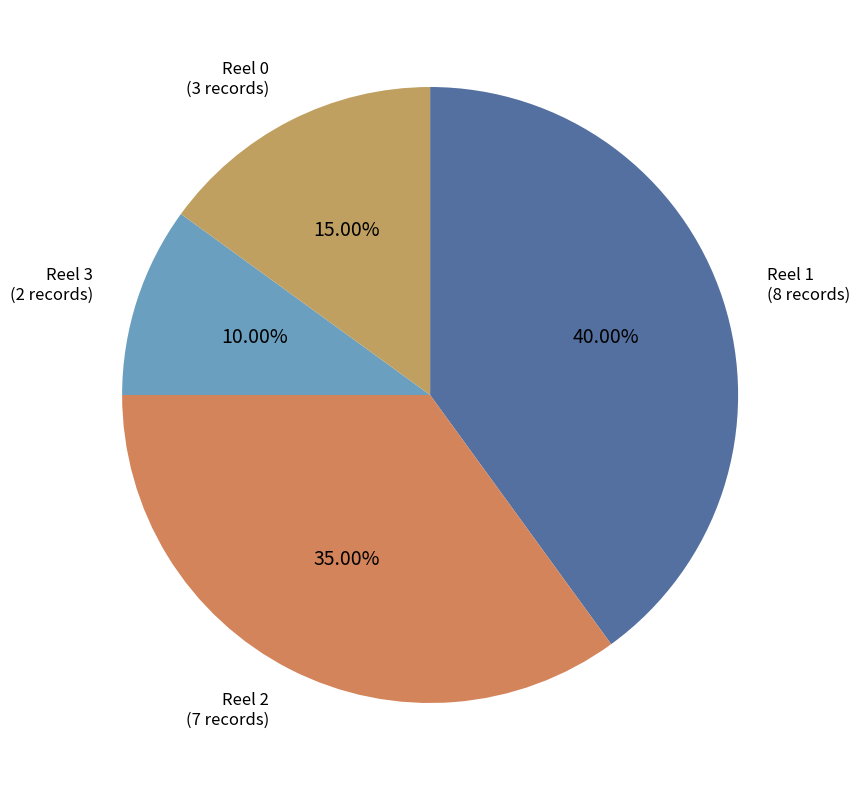

Which category has the smallest portion of the pie?

Reel 3